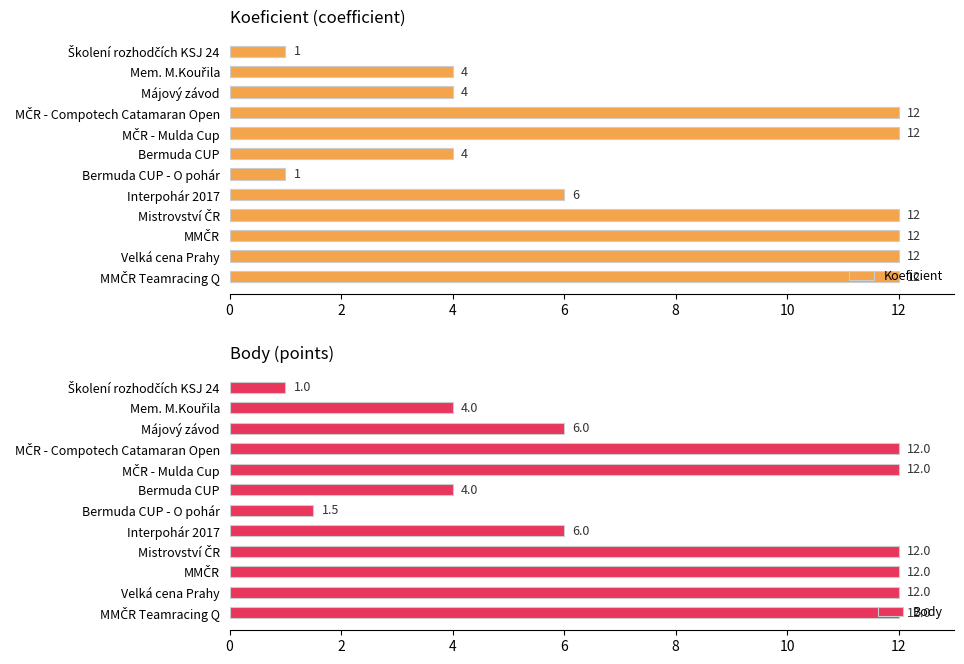

What is the value of the Koeficient bar at the 5th from the left?

12.0